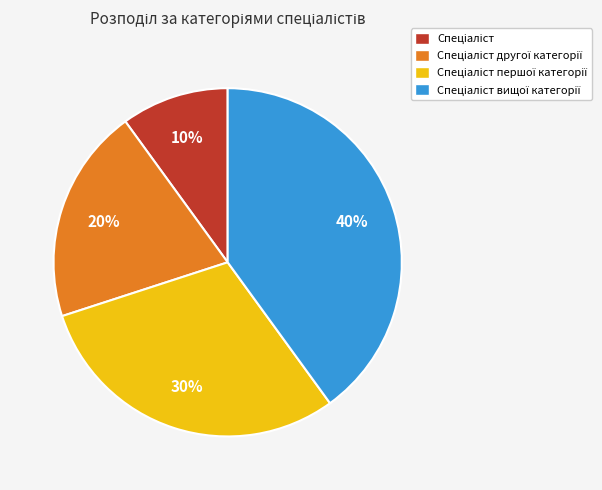

To the nearest percent, what is the difference between the largest and smallest slice percentages?

30%